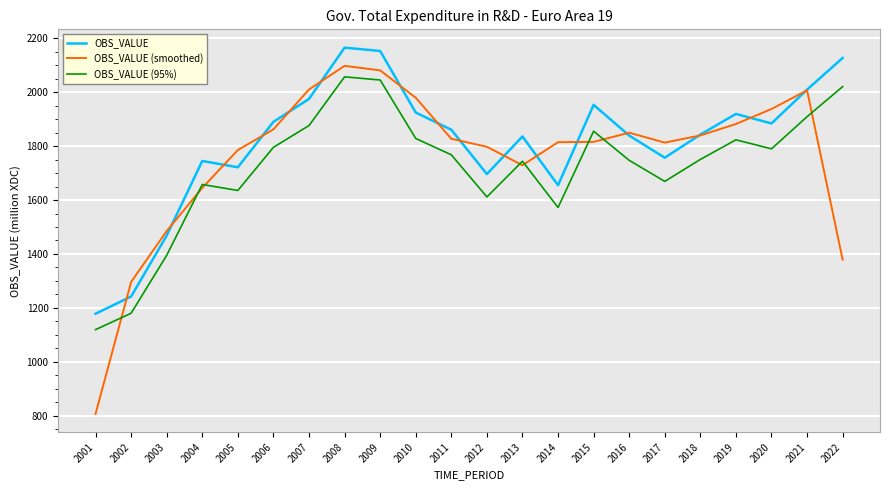

Rank the series at 2022 from highest to lowest value.

OBS_VALUE, OBS_VALUE (95%), OBS_VALUE (smoothed)